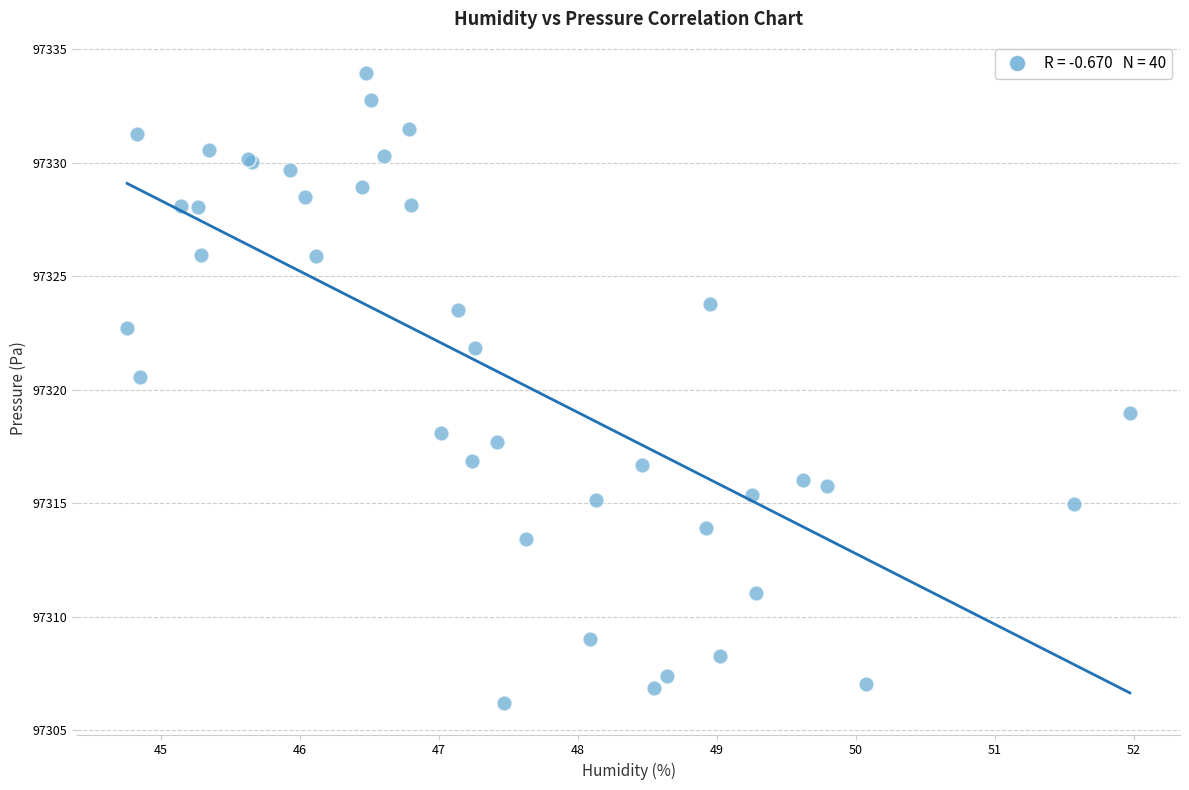

What Y value in the scatter plot is closest to 97320?

97320.6